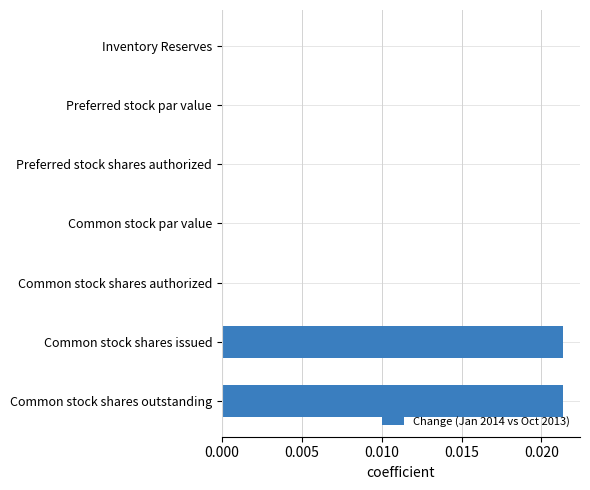

True or false: the data shows 0.0 at Common stock shares issued.

True